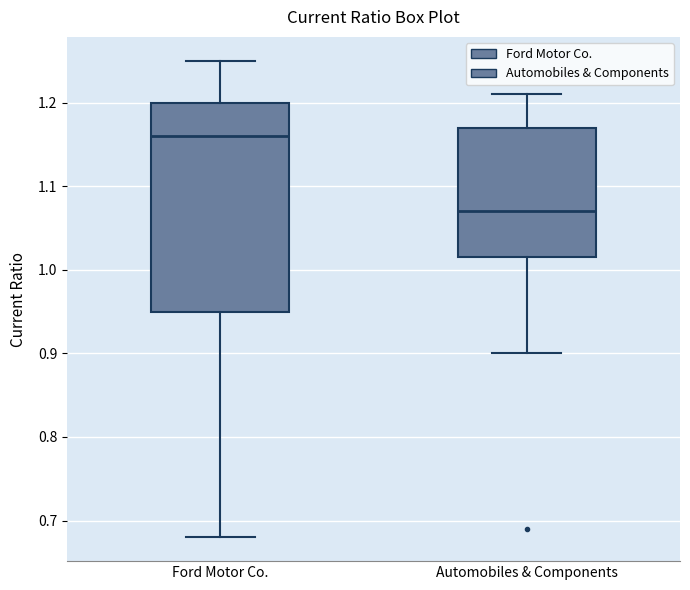

Reading left to right, read every box against the y-axis: the position of its median line, the range the box covers, and the ends of its whiskers. The values are not printed on the chart, so give them approximately, as read against the axis.

Ford Motor Co.: median 1.16, box 0.95 to 1.20, whiskers 0.68 to 1.25
Automobiles & Components: median 1.07, box 1.02 to 1.17, whiskers 0.90 to 1.21